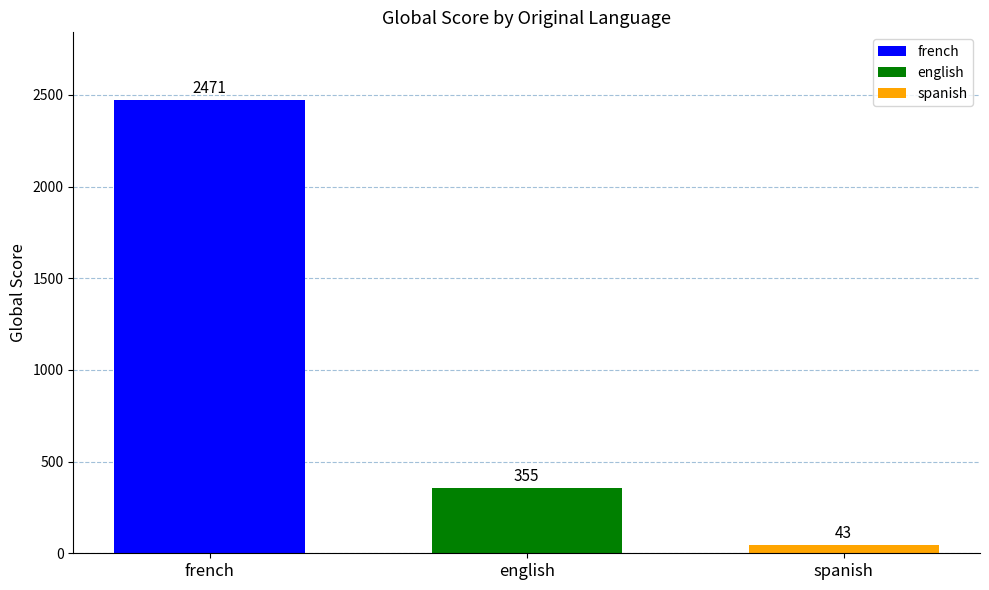

Rank the series at english from lowest to highest value.

spanish, english, french